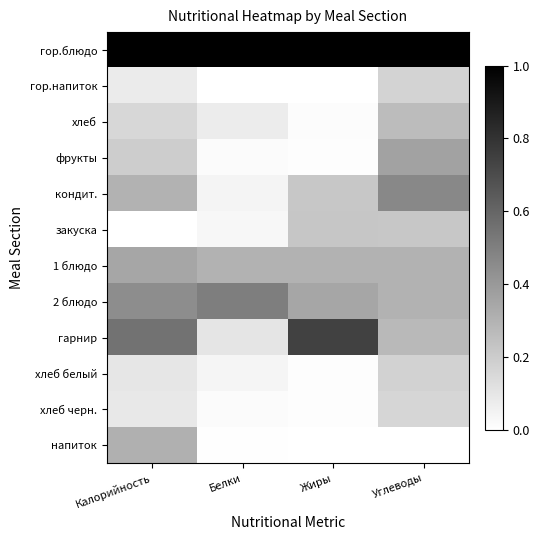

At Углеводы, list the series in order from smallest to largest.

напиток, хлеб черн., гор.напиток, хлеб белый, закуска, хлеб, гарнир, 1 блюдо, 2 блюдо, фрукты, кондит., гор.блюдо